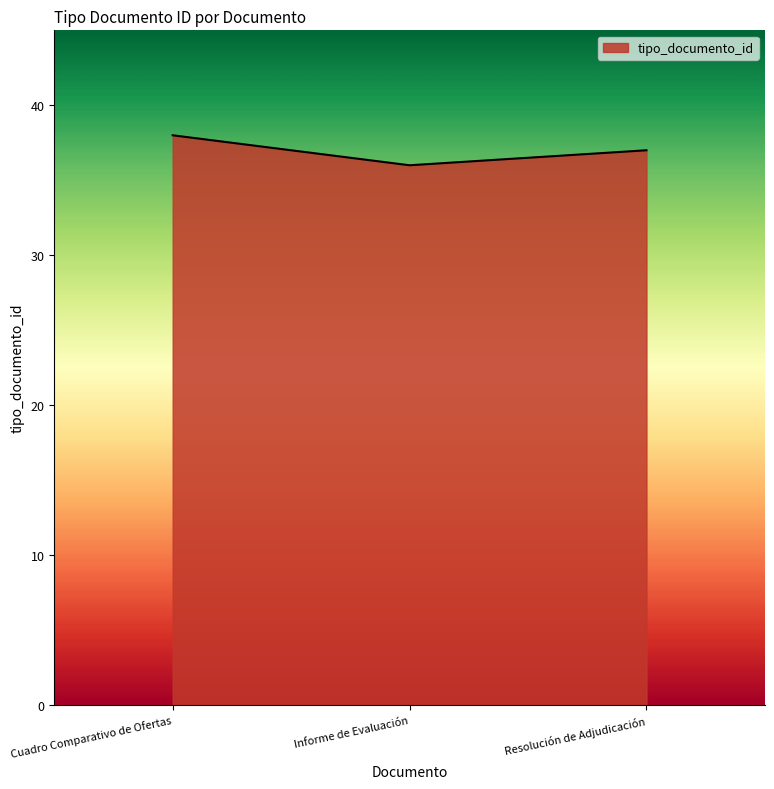

What is the change in value from Informe de Evaluación to Resolución de Adjudicación?

+1